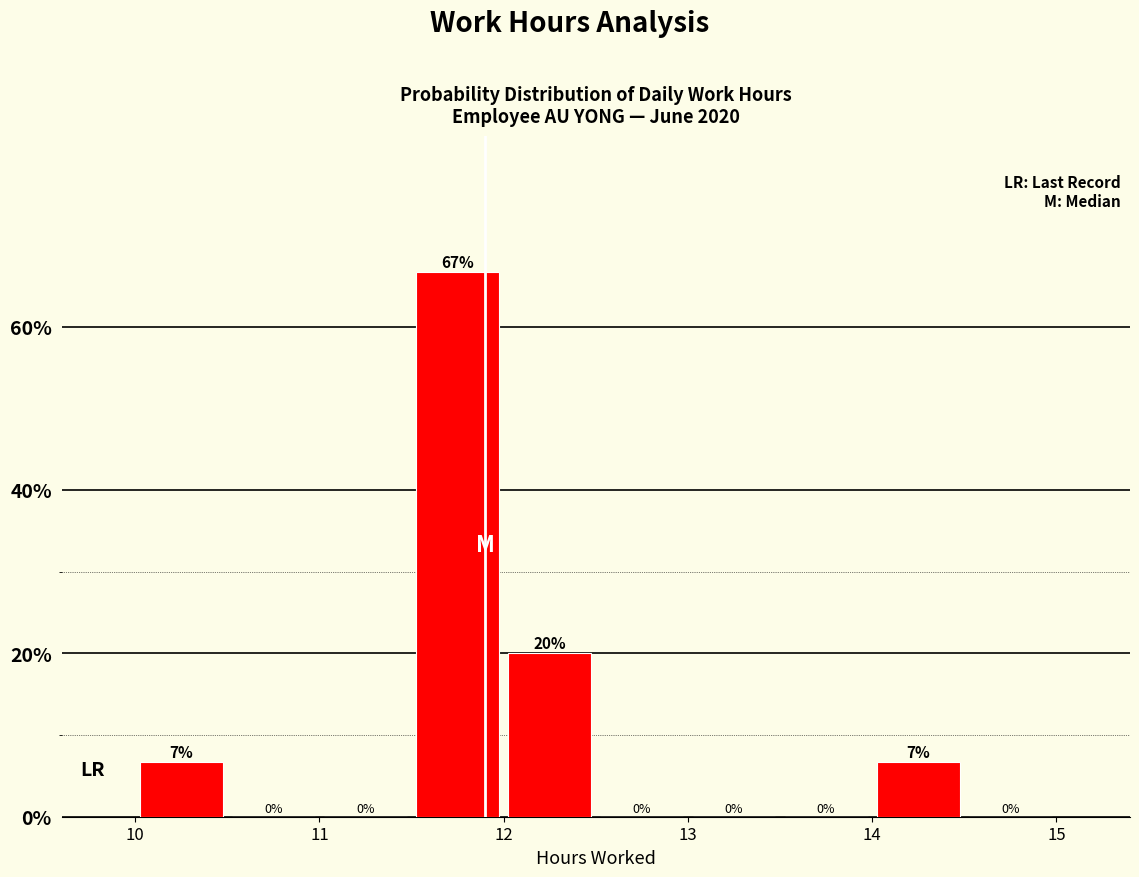

Which range on the x-axis has the tallest bar?

11.5 to 12.0